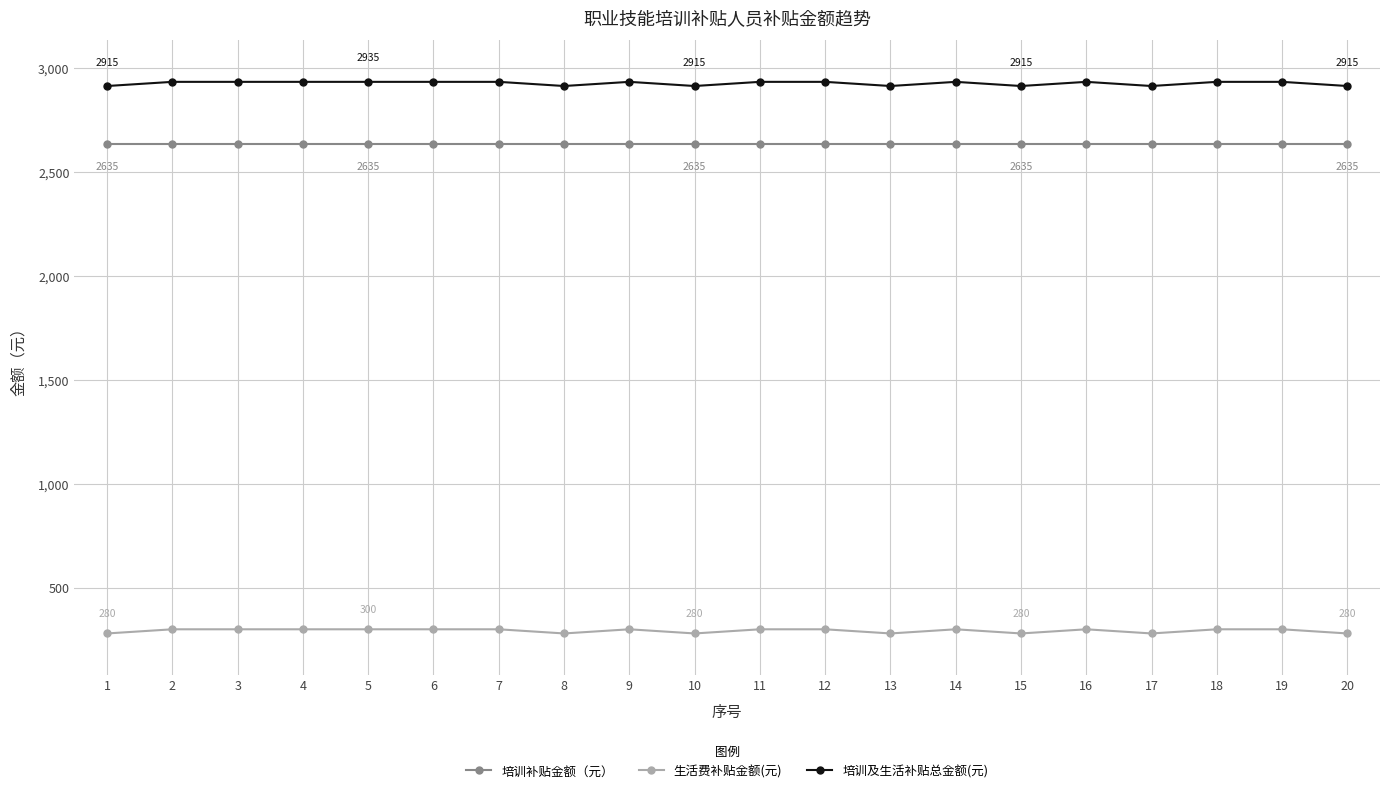

What is the smallest value displayed?

280